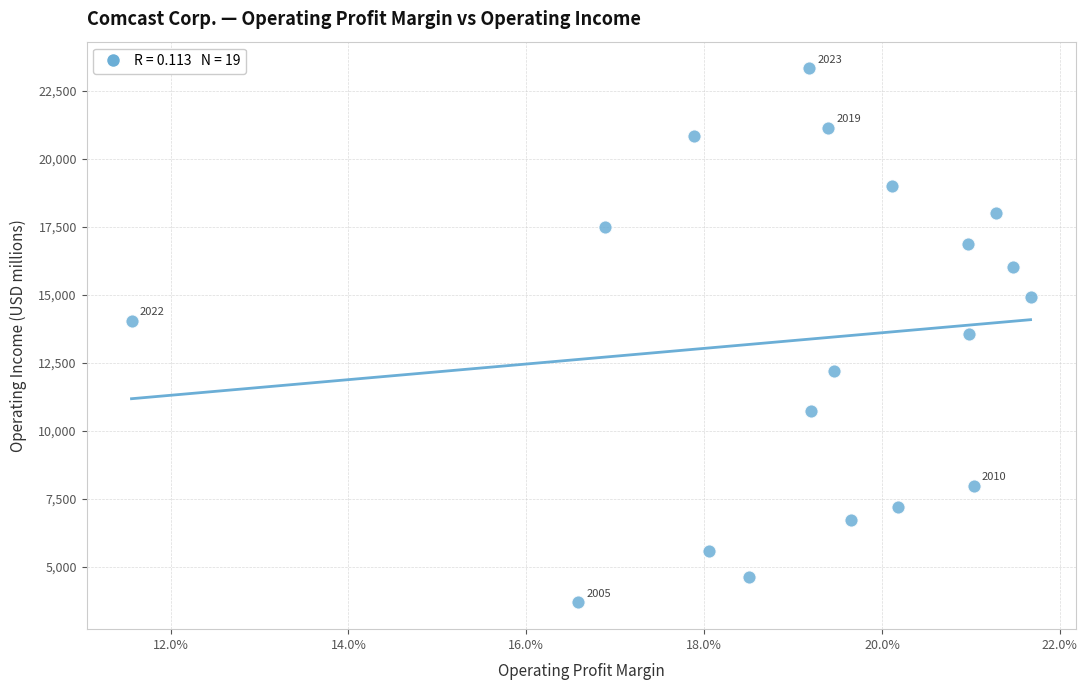

What is the range of Y values (max minus min)?

19624